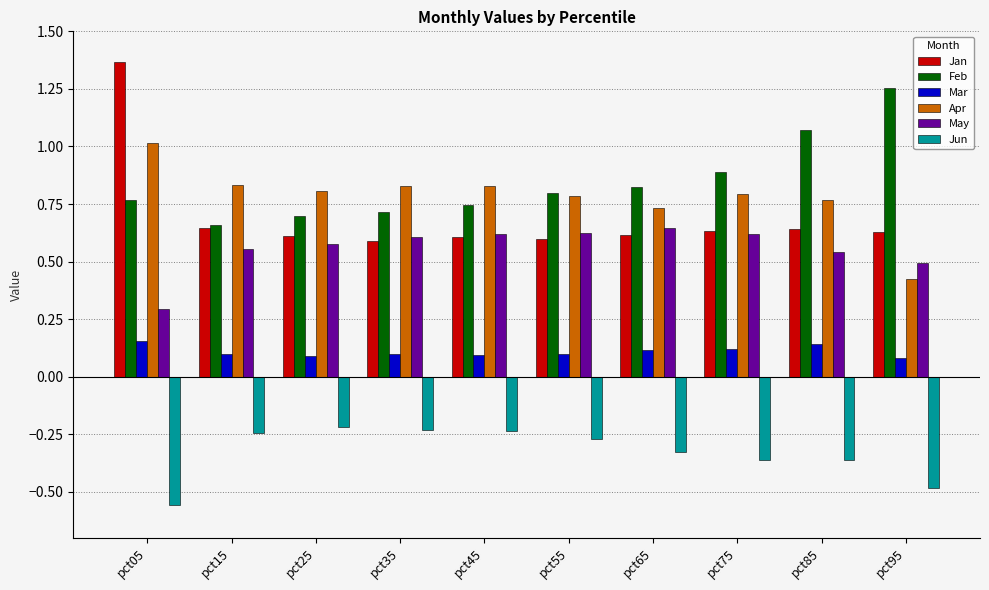

The value of Mar at pct05 is 0.3. True or false?

False